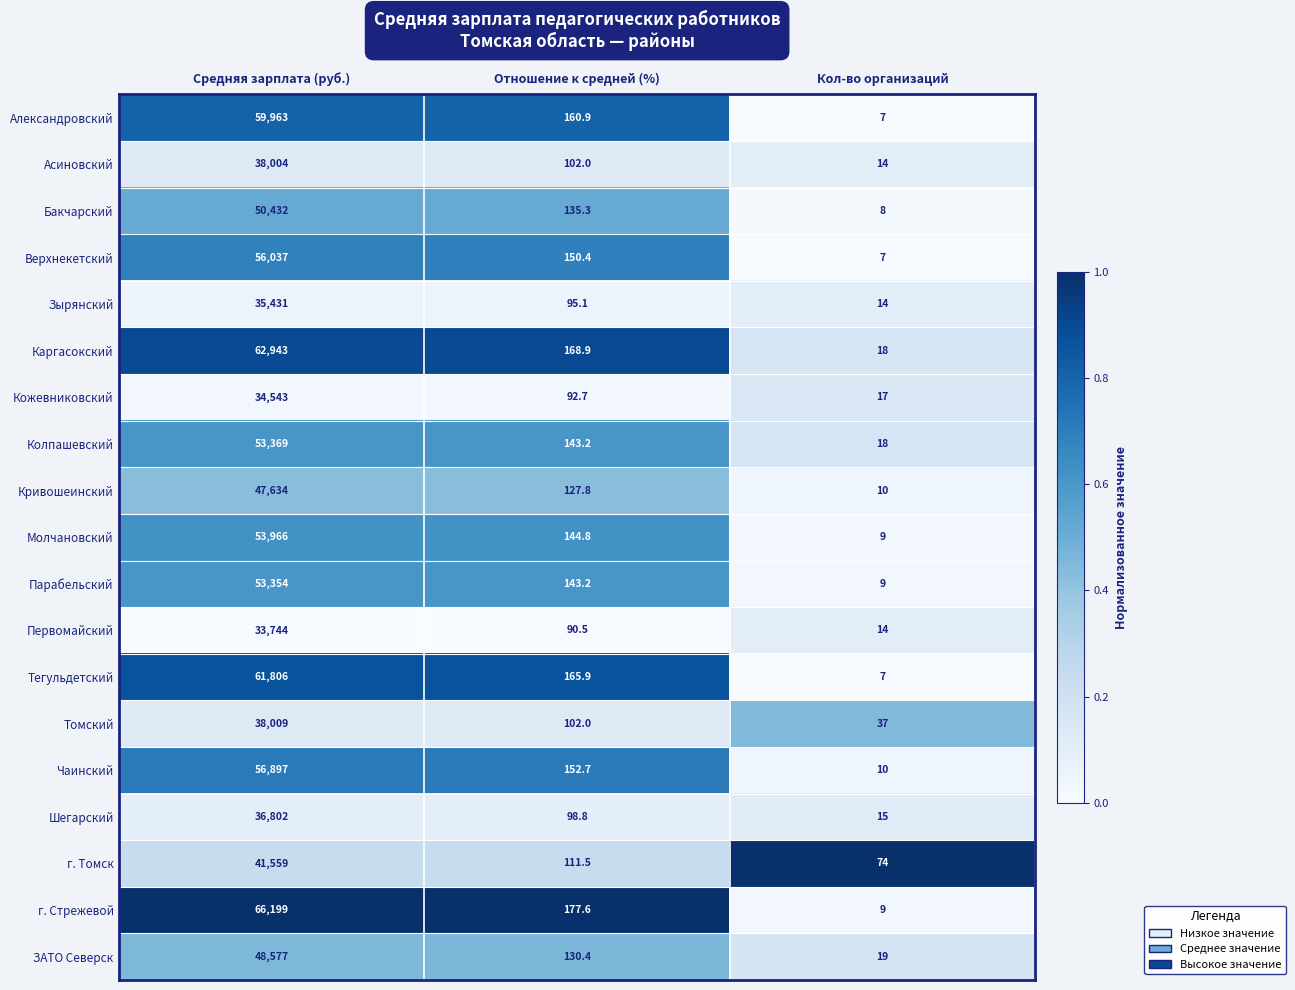

Read the г. Томск value at Отношение к средней (%).

111.5